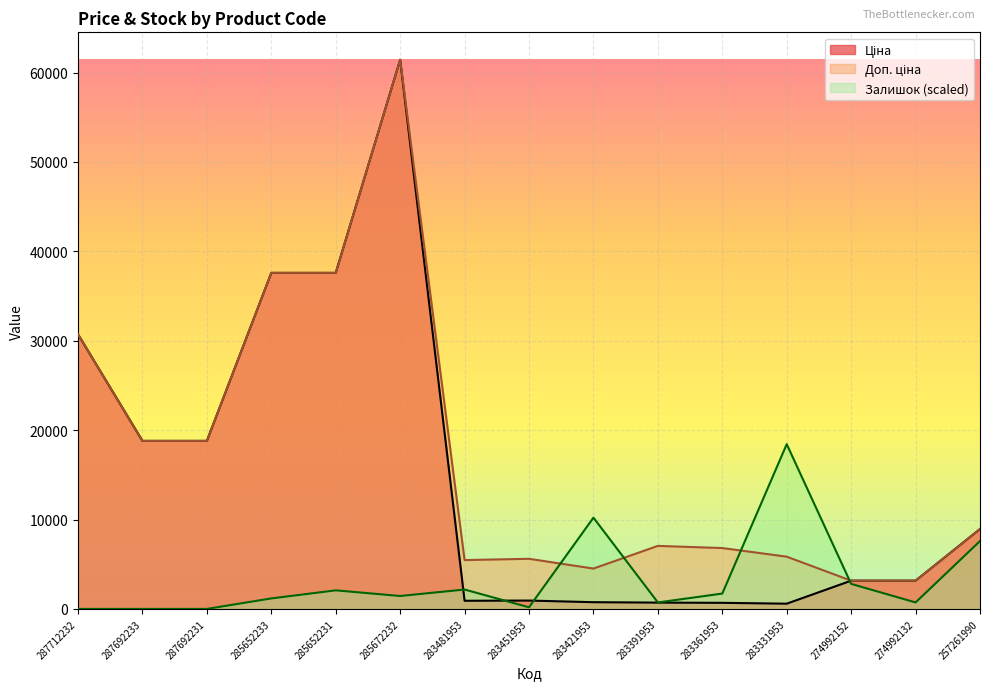

What is the total value across all series at 283421953?

15474.5